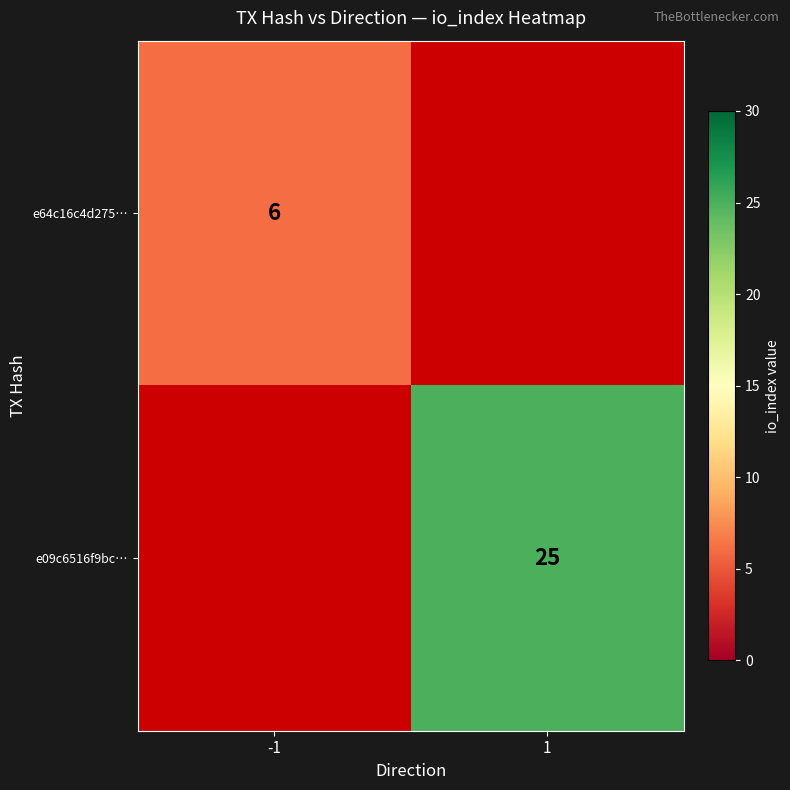

Is it true that e09c6516f9bc… equals 25 at 1?

True